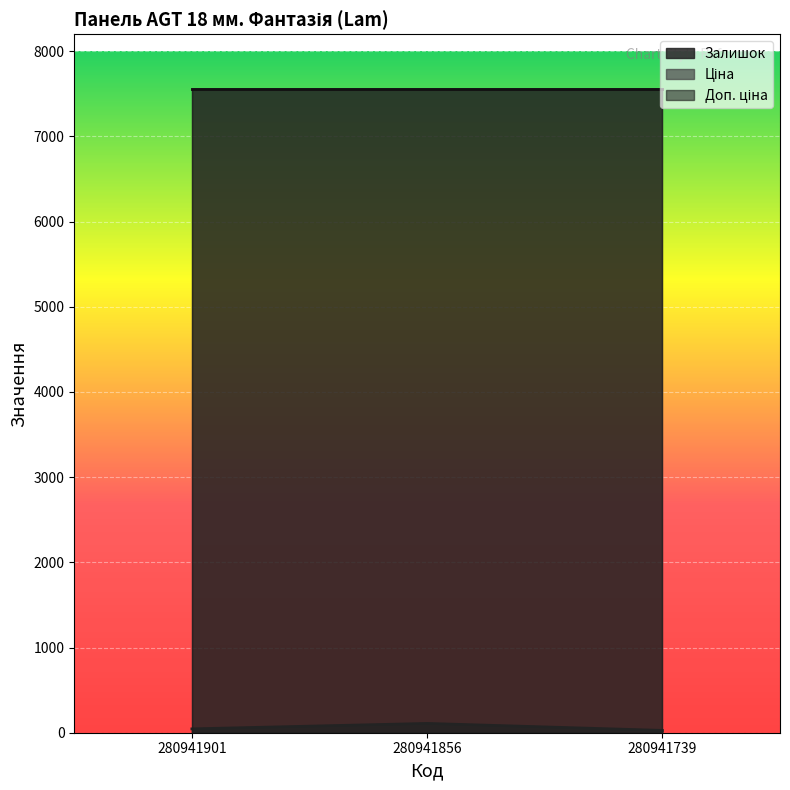

Where does the Залишок series first go above 45?

280941856